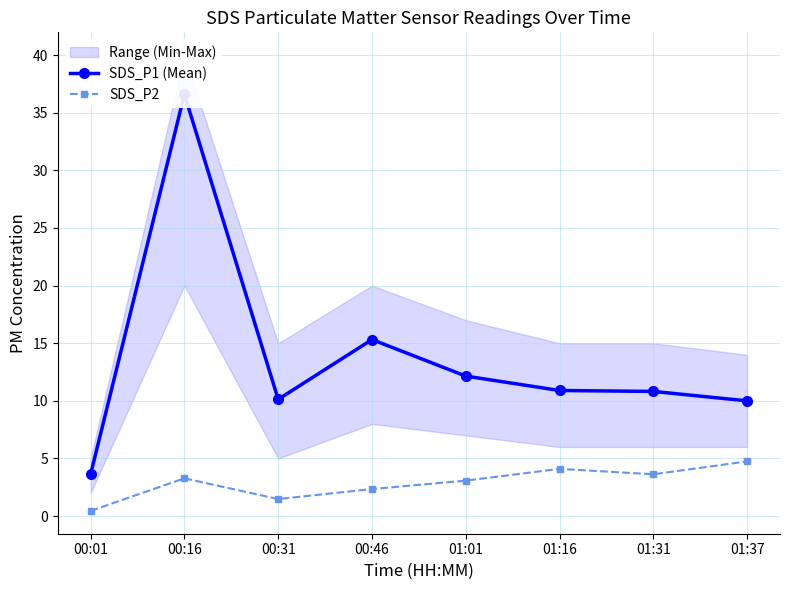

List the series in order of their peak value, lowest first.

SDS_P2, SDS_P1 (Mean)